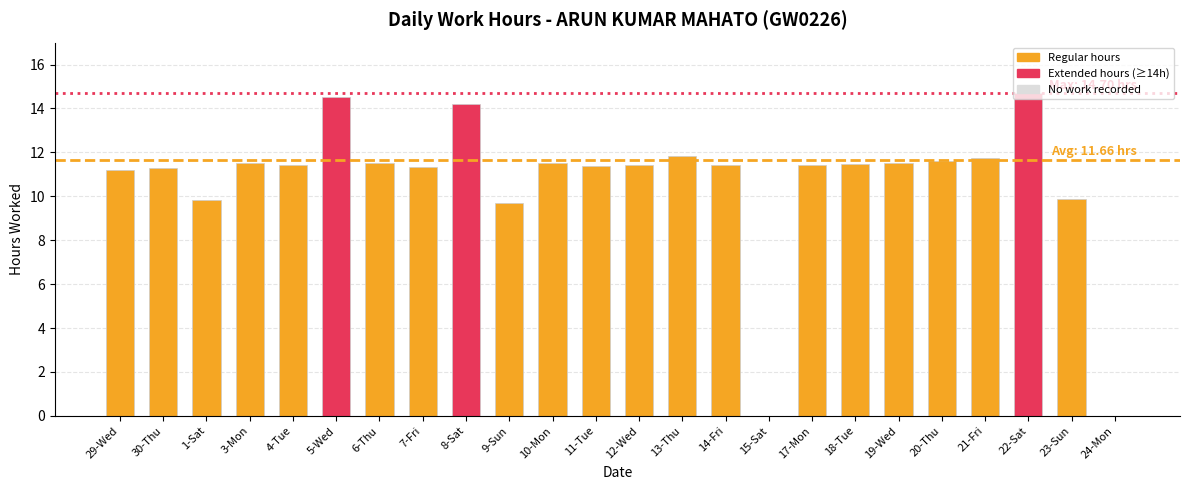

What is the sum of all values?

256.5